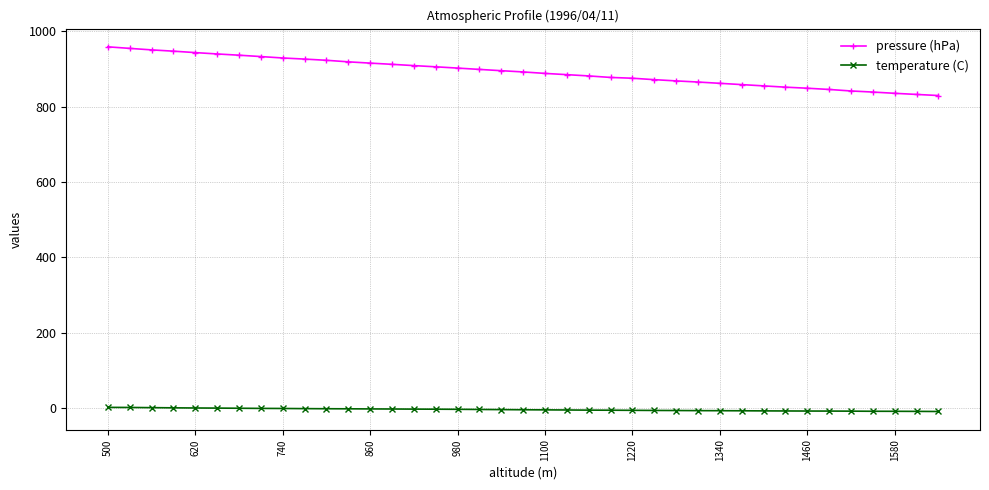

What is the value of the pressure (hPa) point at the 15th from the left?

909.0